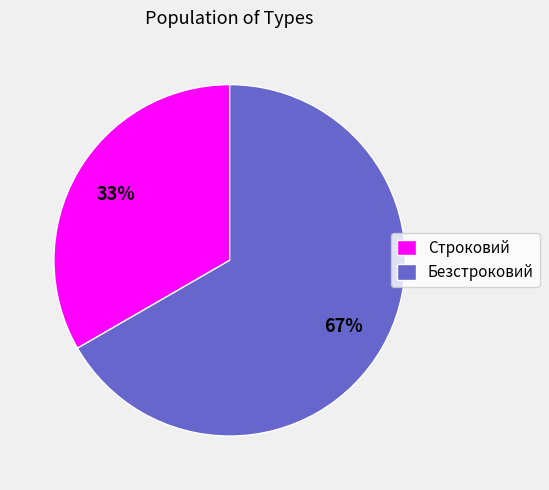

True or false: Безстроковий accounts for 67% of the total.

True